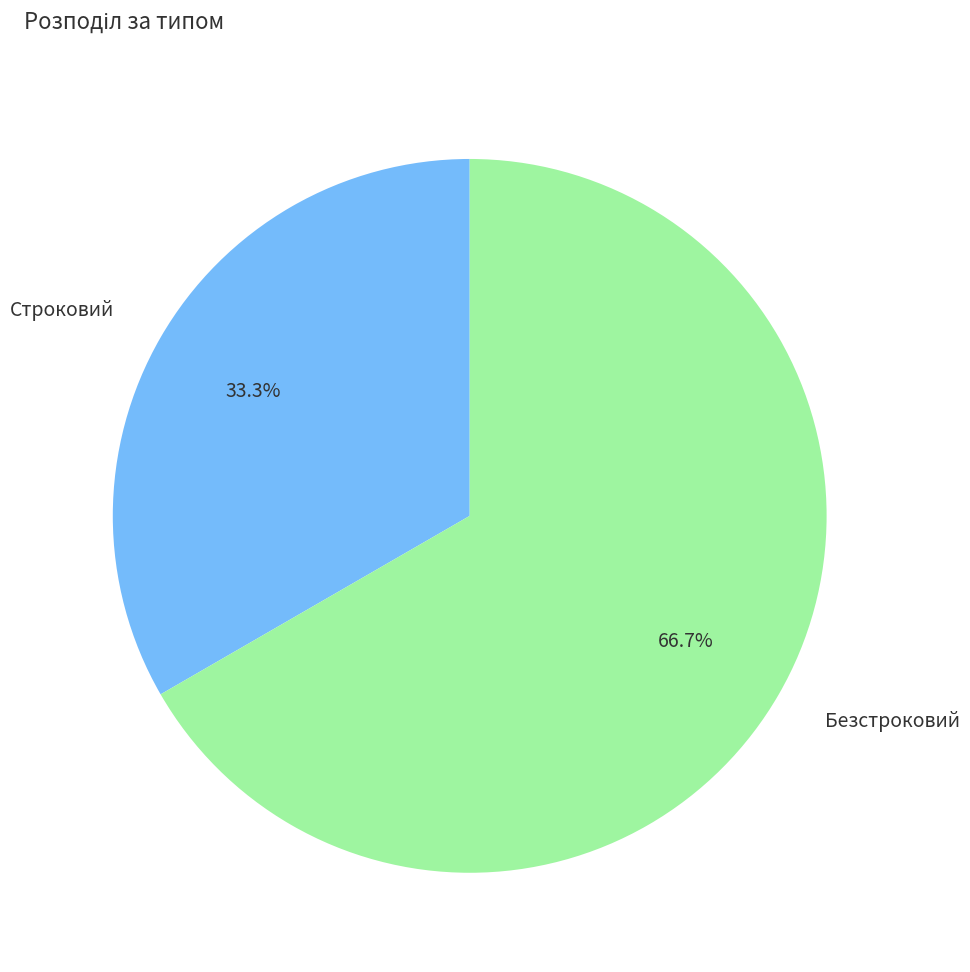

True or false: Безстроковий accounts for 67% of the total.

True